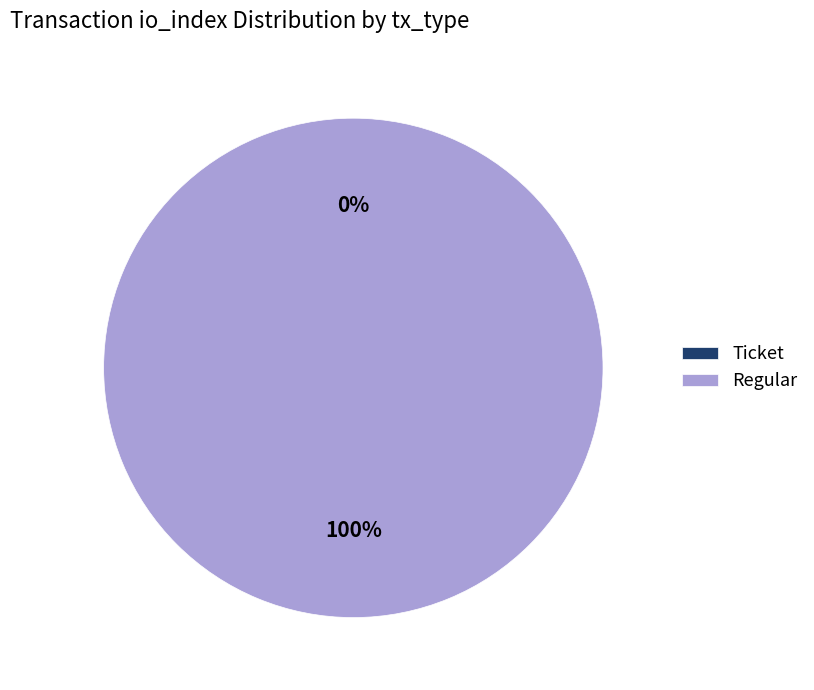

What percentage is NOT represented by Ticket?

100.0%